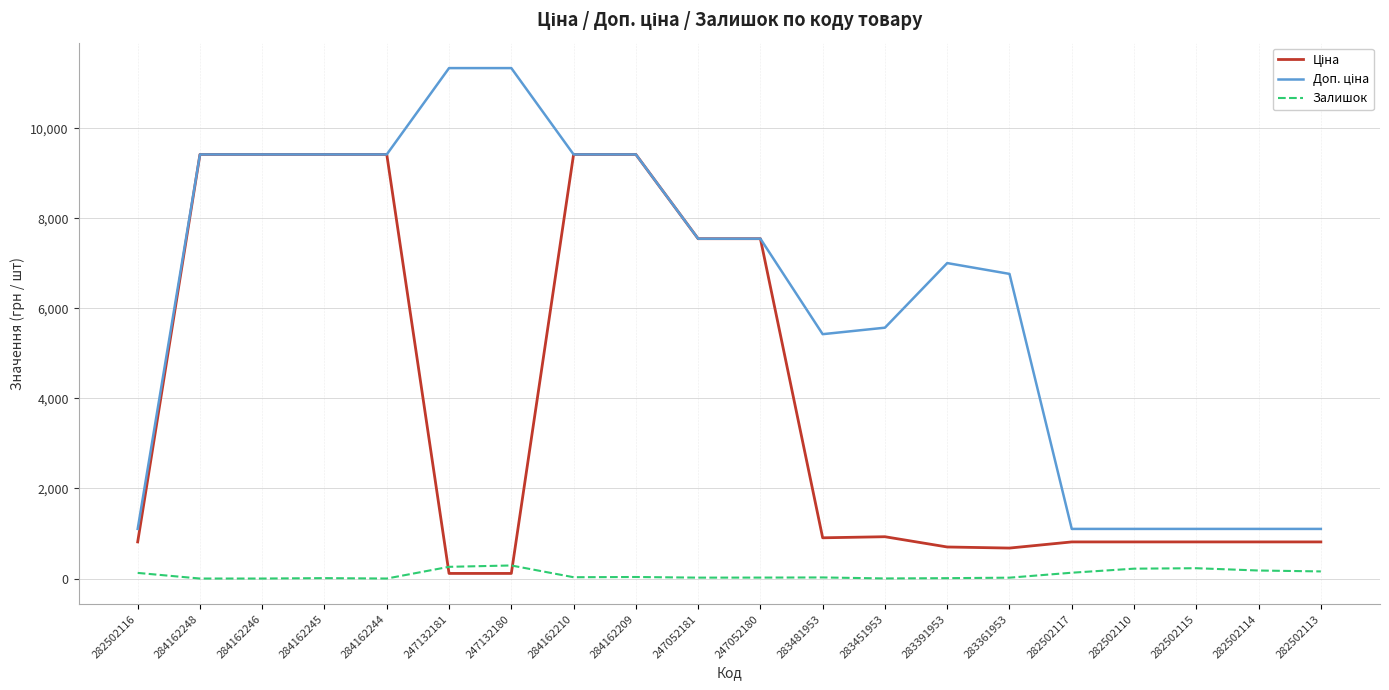

The Залишок series shows 2.0 at 283451953. True or false?

True